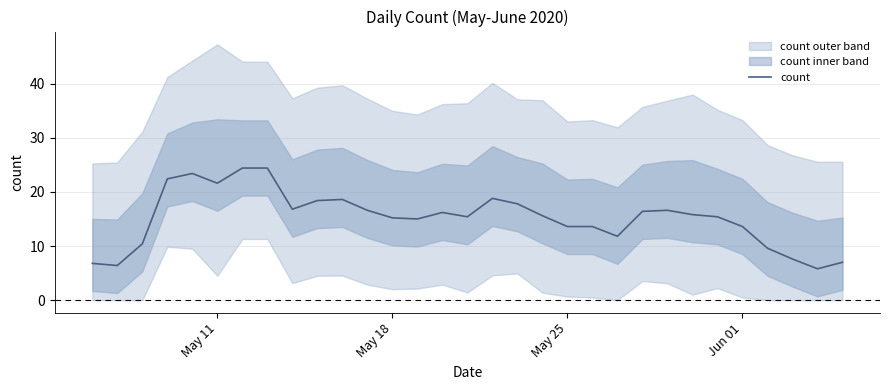

What is the minimum value shown in the chart?

5.8